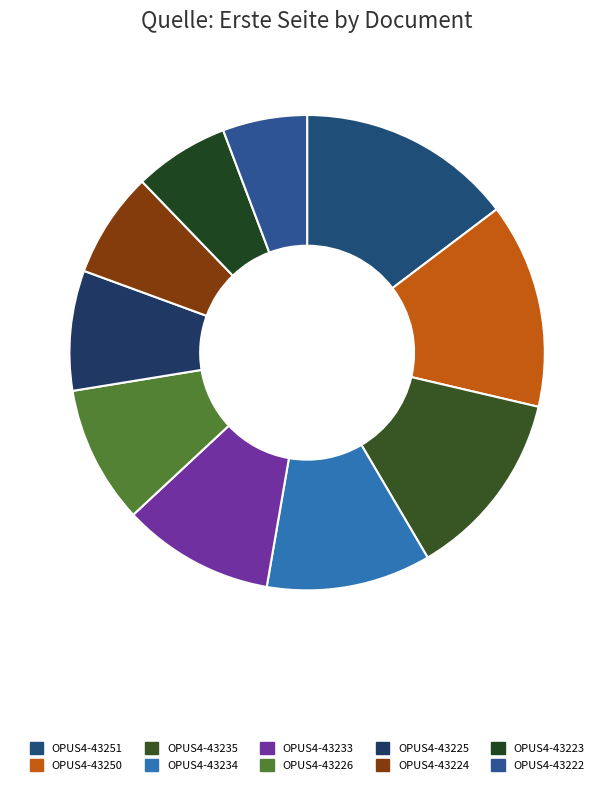

Count the number of slices in the pie.

10